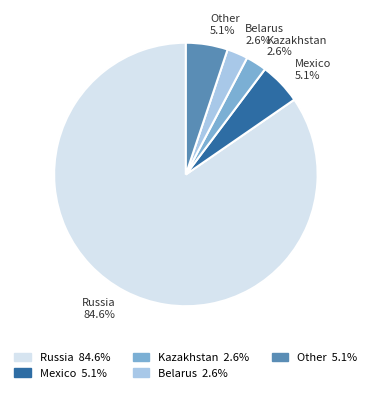

Is it true that Other is 5% of the pie?

True